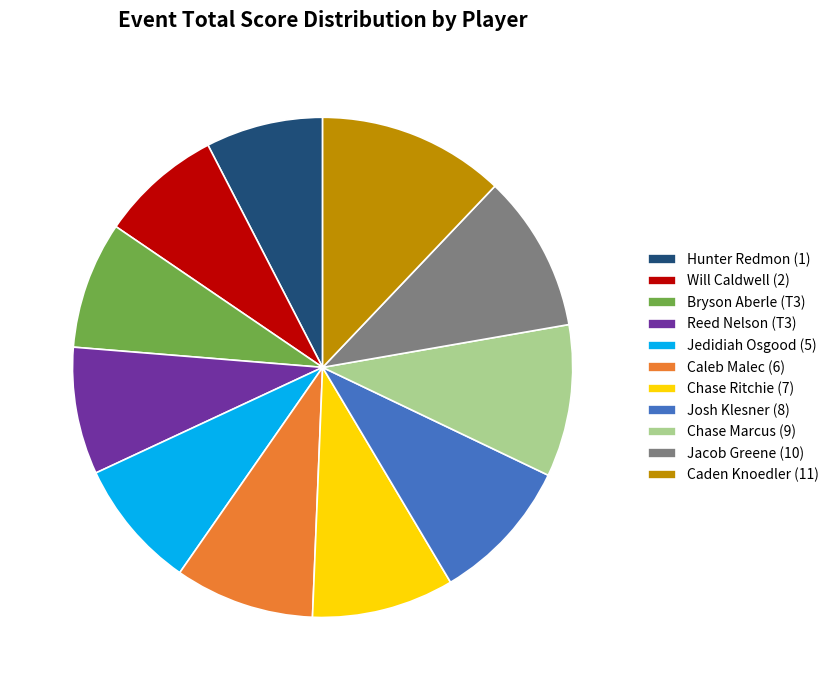

Count the number of slices in the pie.

11